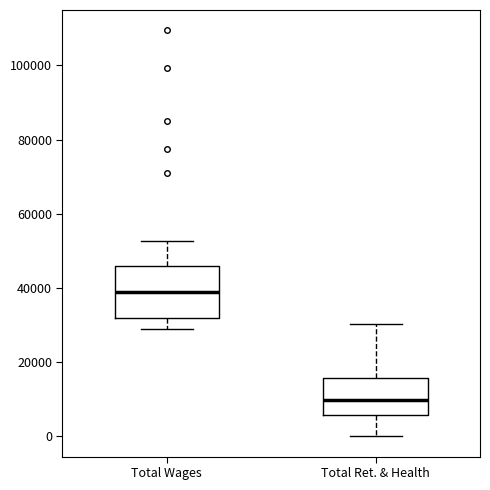

Reading left to right, transcribe this box plot: for each box, give where its median line is, the range the box spans, and where its two whiskers end, as read against the y-axis. The values are not printed on the chart, so give them approximately, as read against the axis.

Total Wages: median 40000, box 32000 to 46000, whiskers 28000 to 52000
Total Ret. & Health: median 10000, box 6000 to 16000, whiskers 0 to 30000